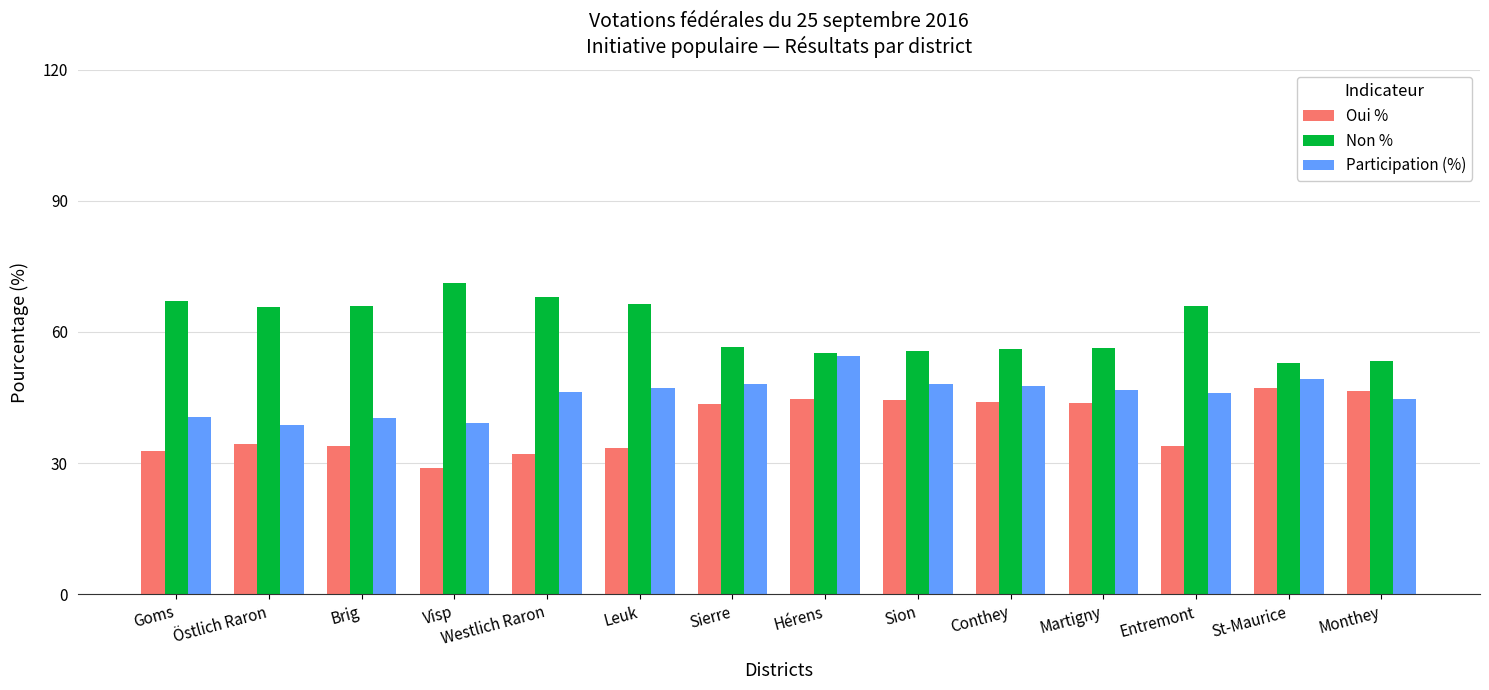

List the series in order of their overall mean, lowest first.

Oui %, Participation (%), Non %